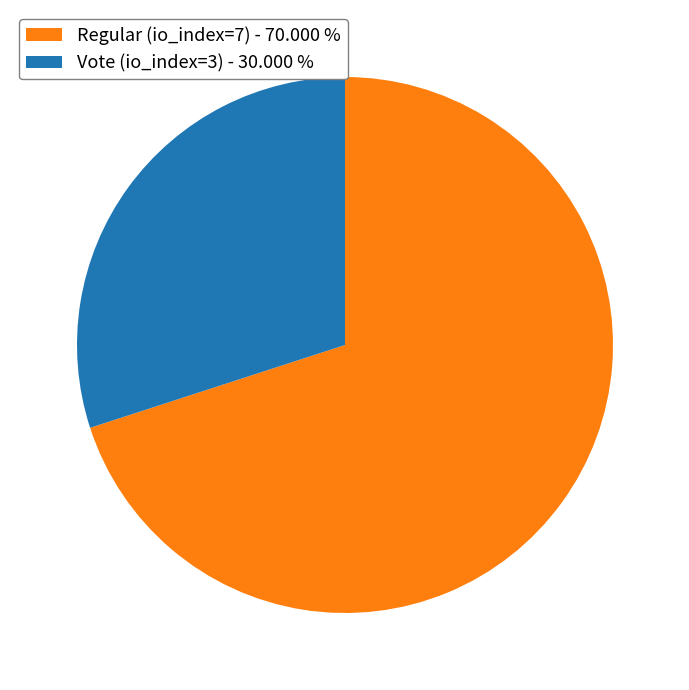

What is the largest slice in the pie chart?

Regular (io_index=7)